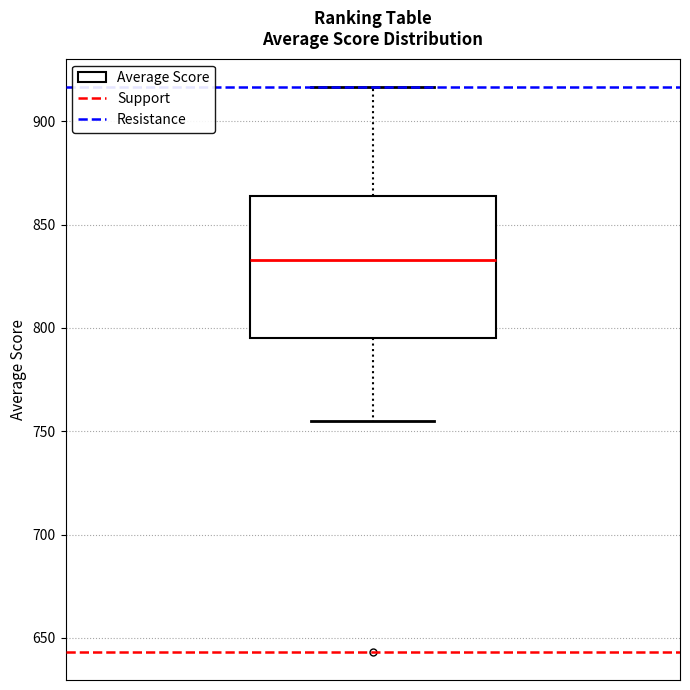

Transcribe this box plot: give where the median line is, the range the box spans, and where the two whiskers end, as read against the y-axis. The values are not printed on the chart, so give them approximately, as read against the axis.

median 835, box 795 to 865, whiskers 755 to 915